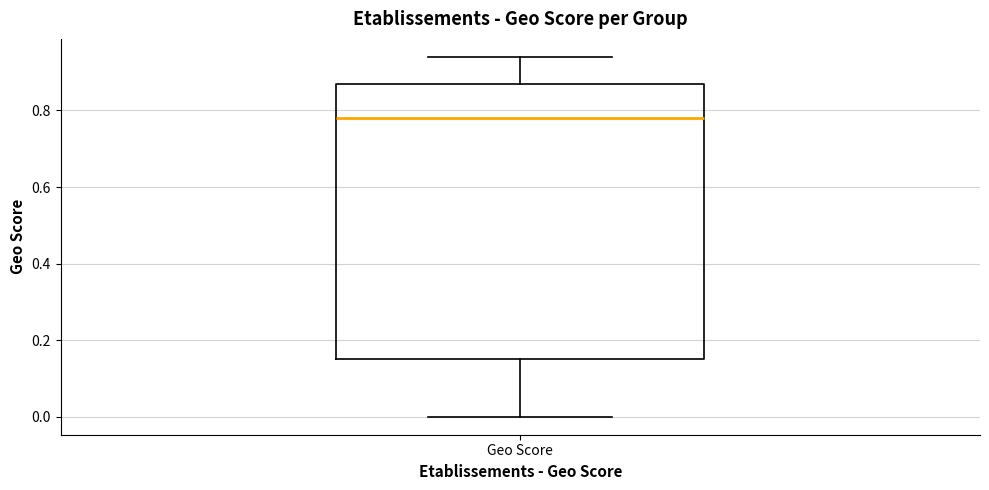

Transcribe this box plot: give where the median line is, the range the box spans, and where the two whiskers end, as read against the y-axis. The values are not printed on the chart, so give them approximately, as read against the axis.

median 0.78, box 0.16 to 0.88, whiskers 0.00 to 0.94